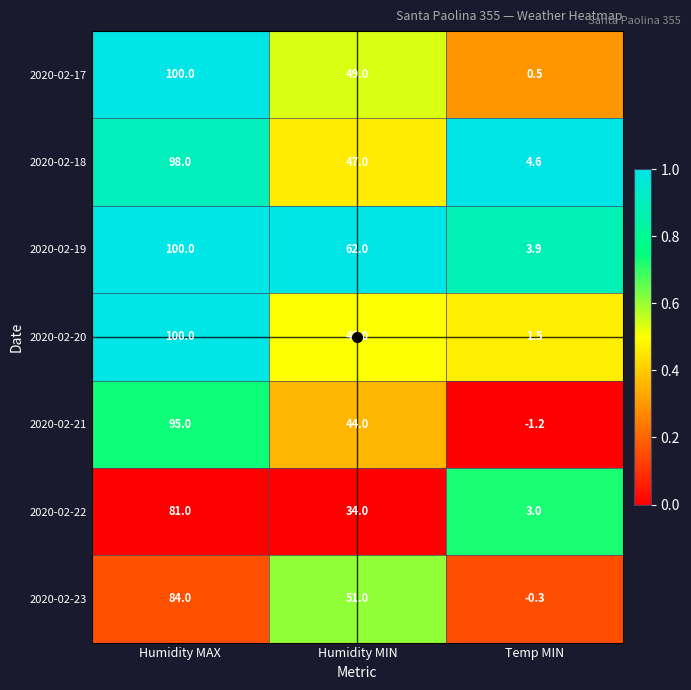

At which category is the sum across all series the highest?

Humidity MAX